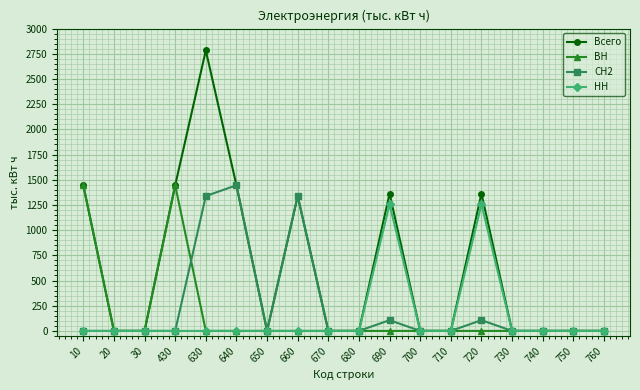

At which category does Всего reach its first local peak?

630